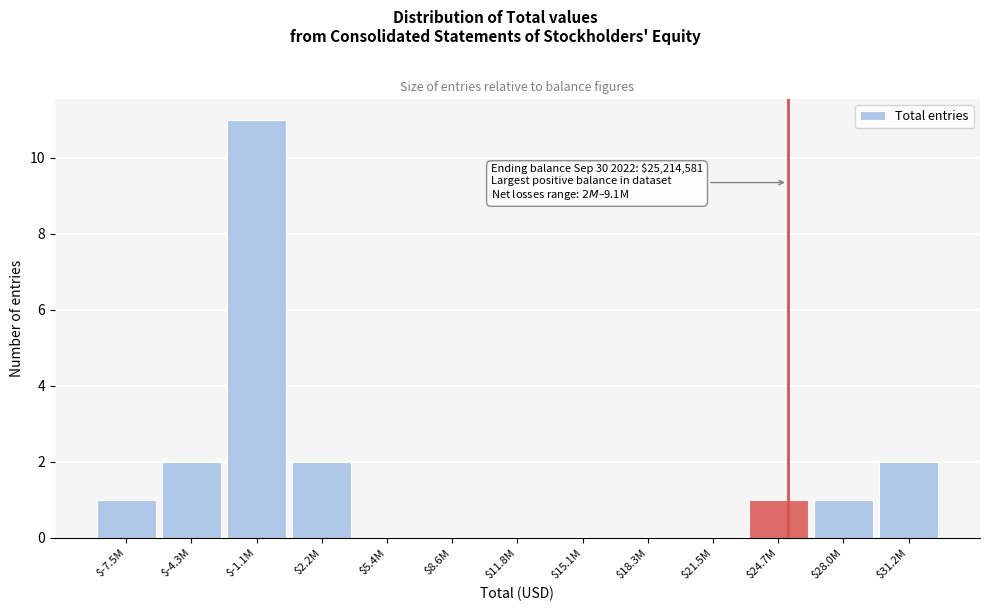

The chart shows a value of 0 at $18.3M. True or false?

True